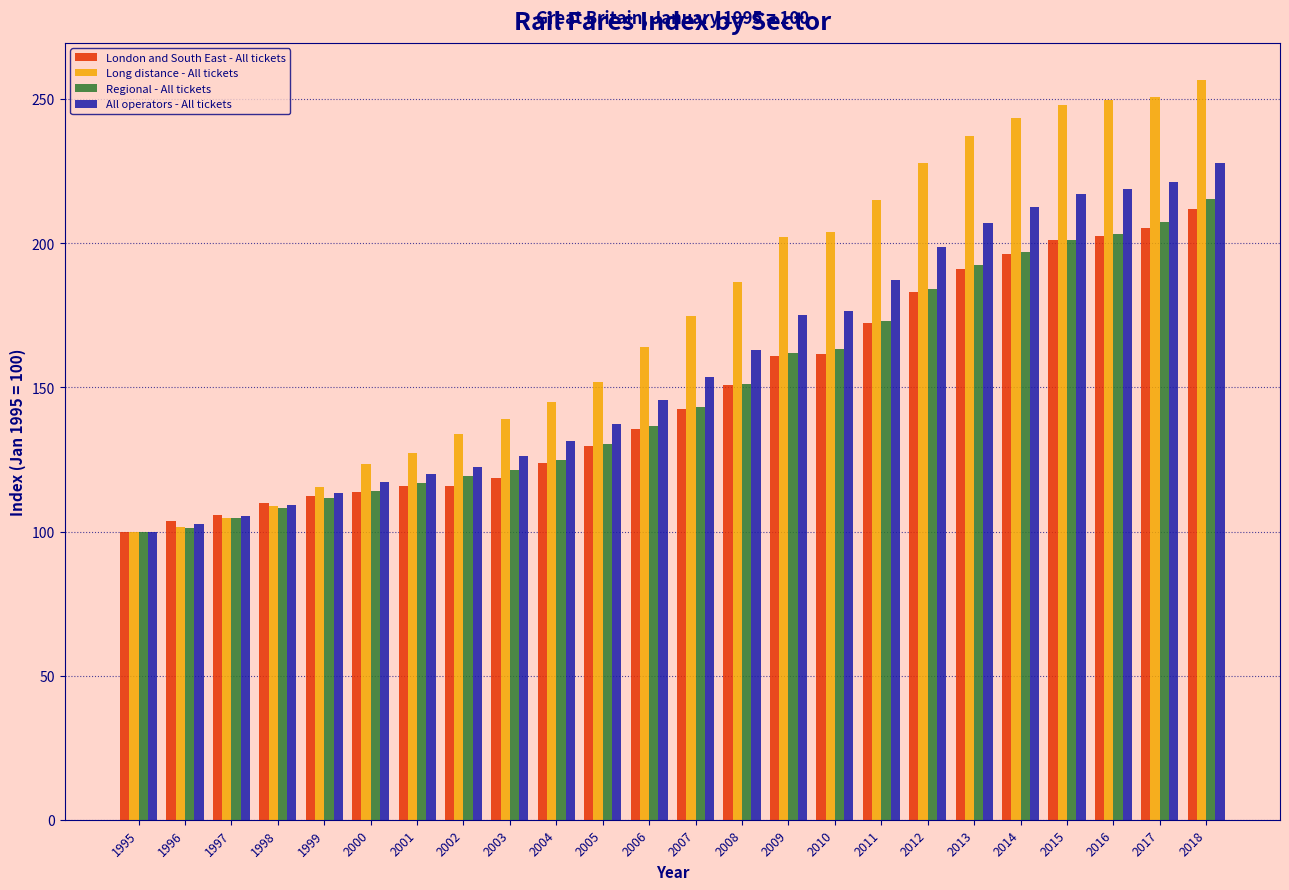

What is the sum of all Regional - All tickets values?

3582.7